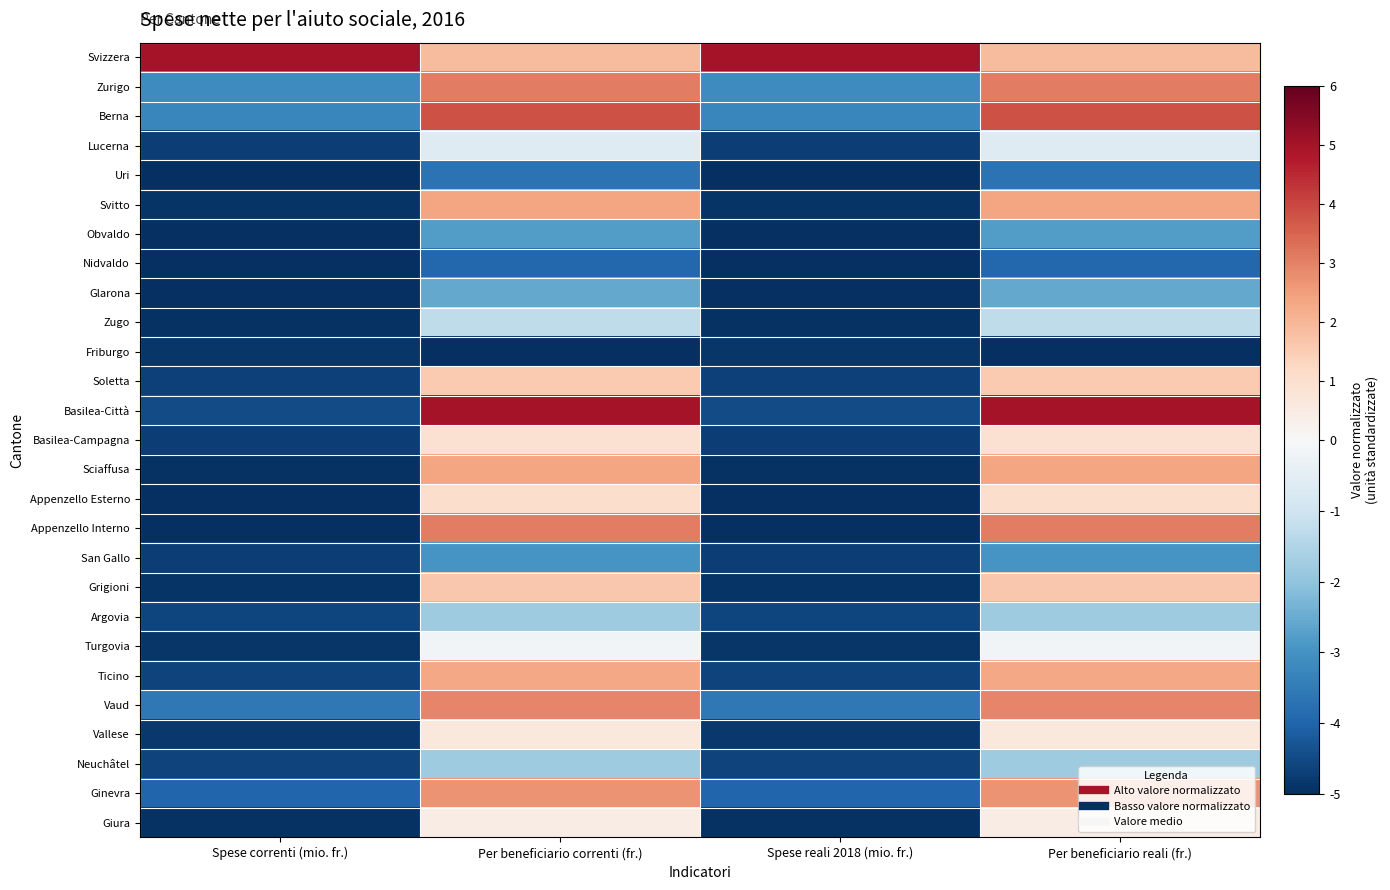

List the series in order of their peak value, lowest first.

Friburgo, Nidvaldo, Uri, San Gallo, Obvaldo, Glarona, Neuchâtel, Argovia, Zugo, Lucerna, Turgovia, Giura, Vallese, Basilea-Campagna, Appenzello Esterno, Soletta, Grigioni, Ticino, Sciaffusa, Svitto, Ginevra, Vaud, Appenzello Interno, Zurigo, Berna, Svizzera, Basilea-Città